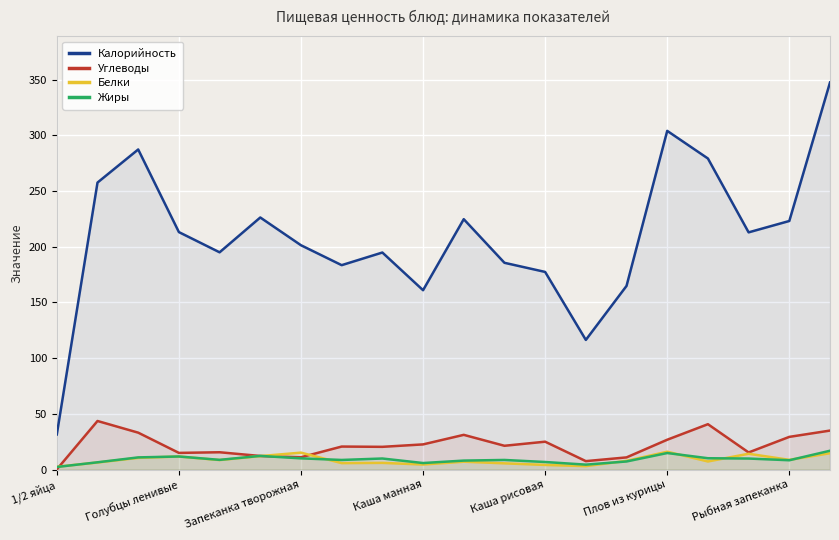

Does the chart display data point markers on the line(s)?

No